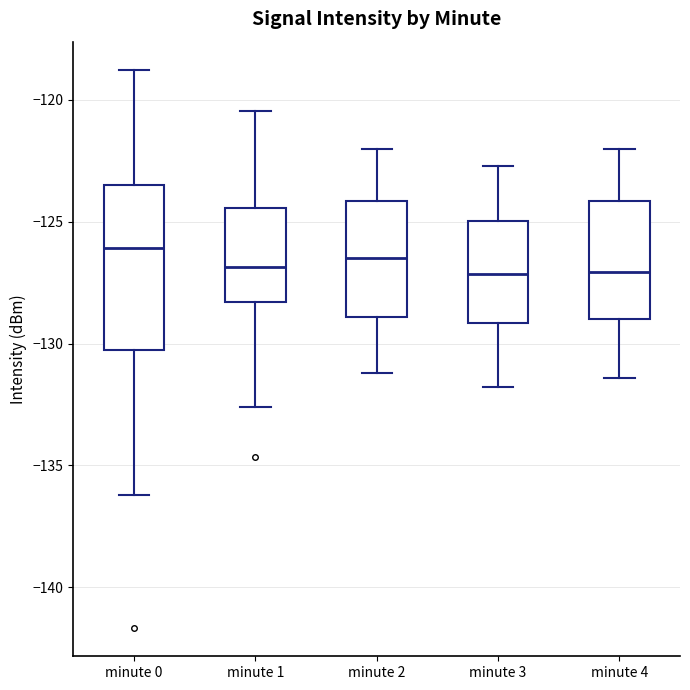

Which box is the tallest, from its lower edge to its upper edge?

minute 0